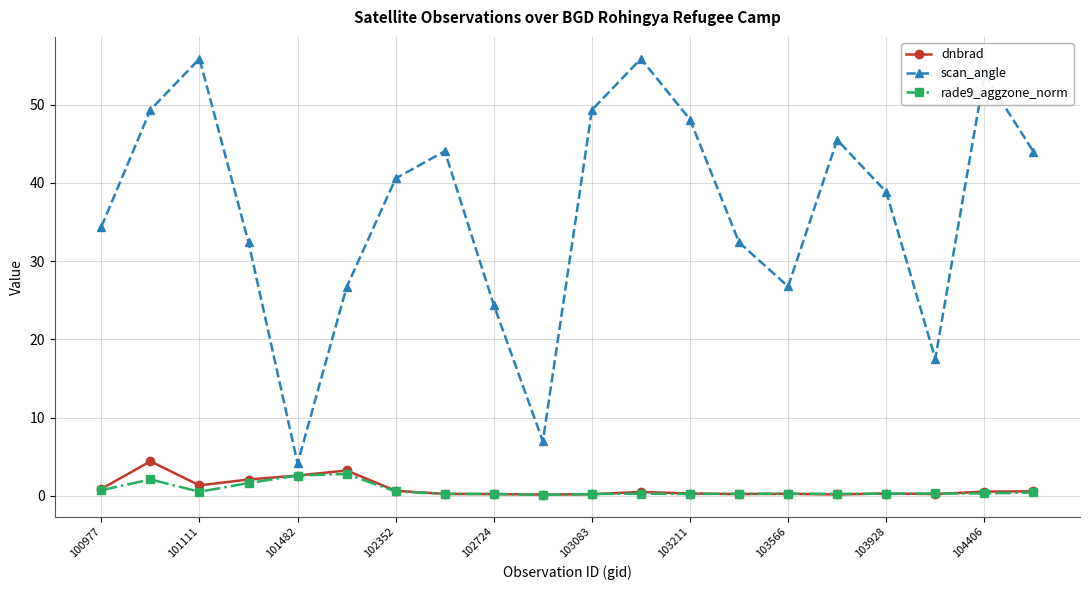

Which series has the largest range (max minus min)?

scan_angle